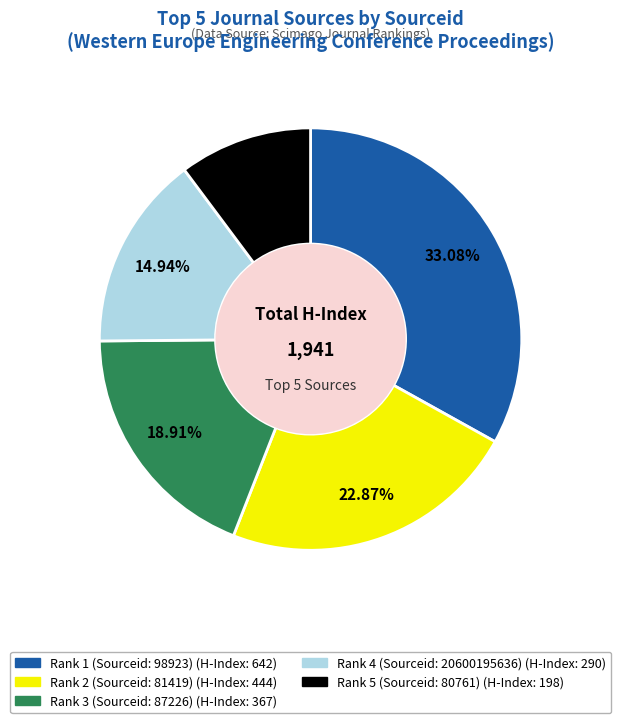

Which slice is the largest?

Rank 1 (Sourceid: 98923)